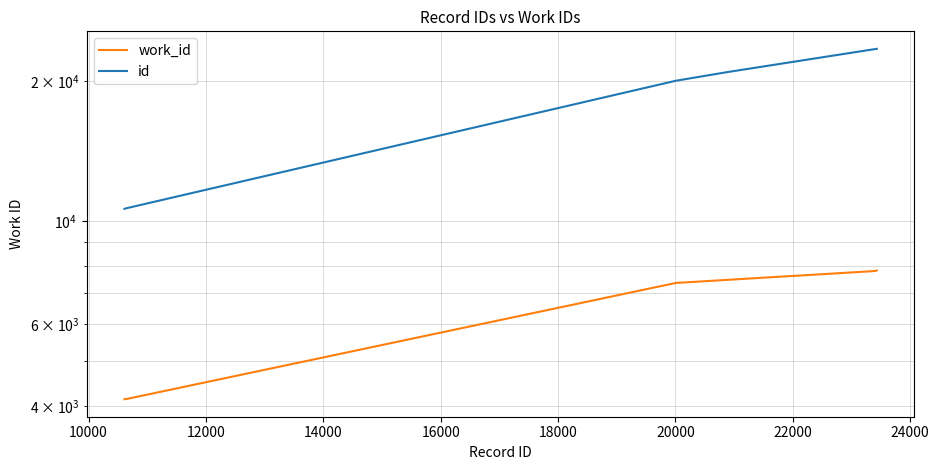

At which label is work_id closest to 5978?

16000